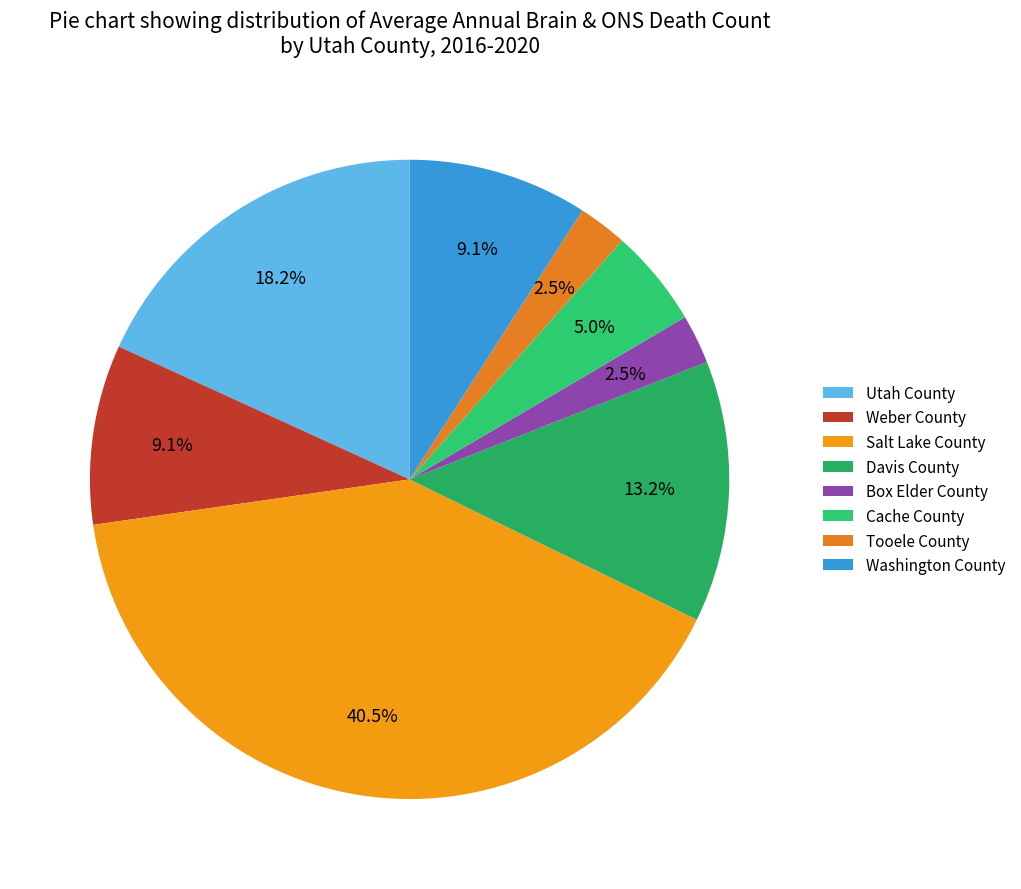

Which category has the smallest portion of the pie?

Box Elder County